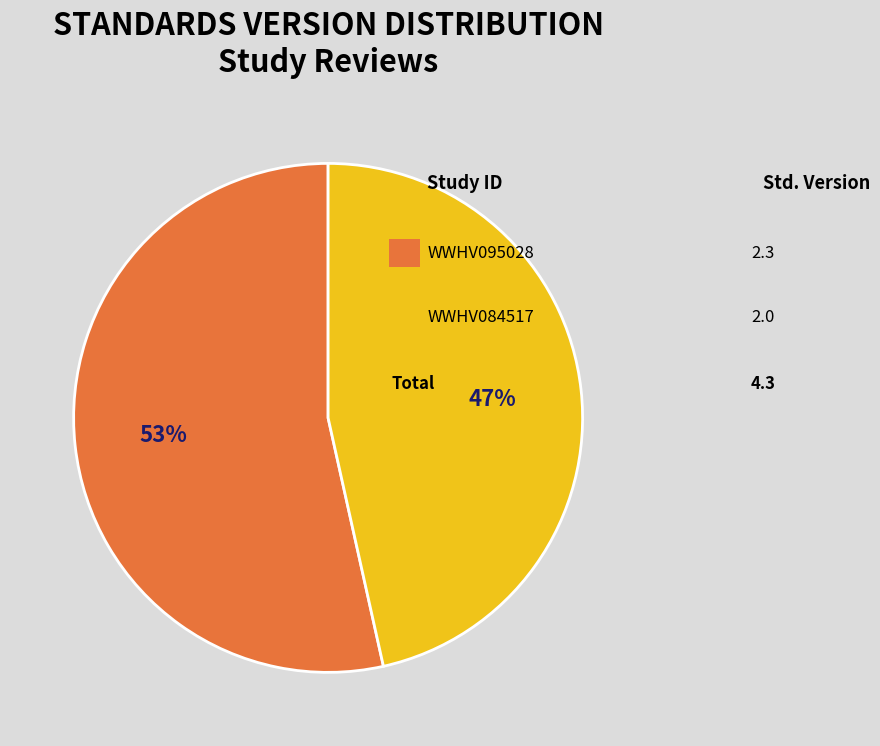

To the nearest percent, what is the average slice percentage?

50%